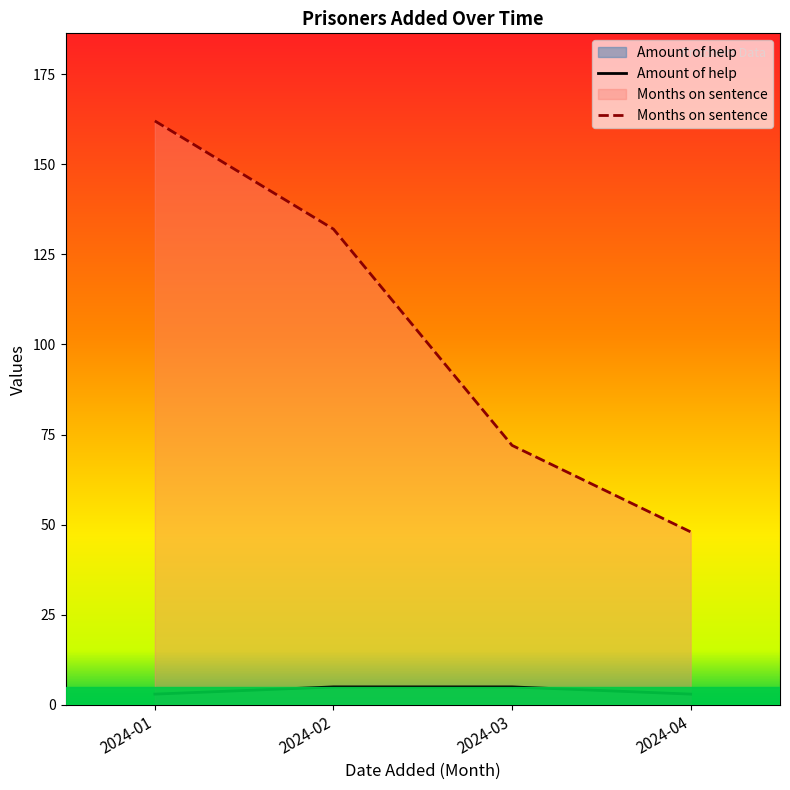

The value of Months on sentence at 2024-03 is 120. True or false?

False